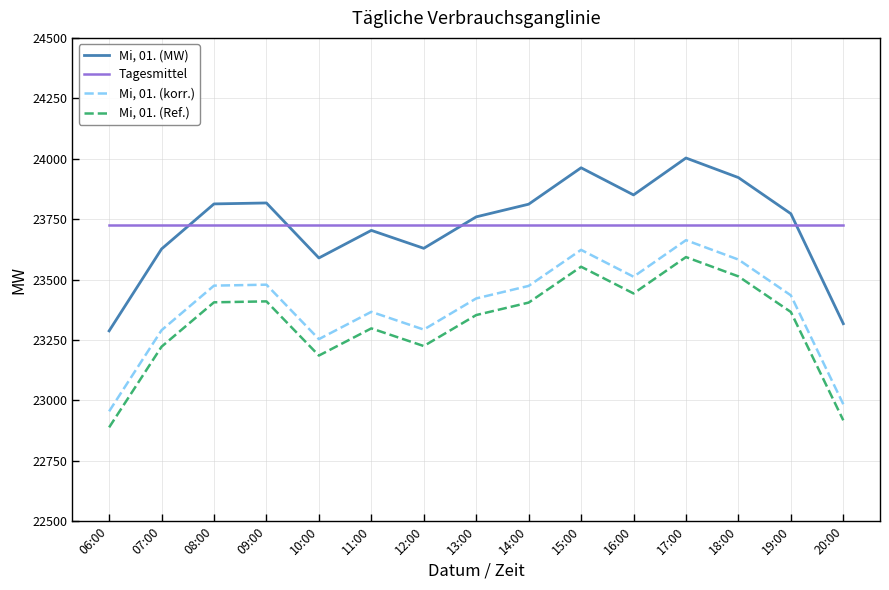

What is the difference between the second highest and minimum values in the Mi, 01. (korr.) series?

668.2